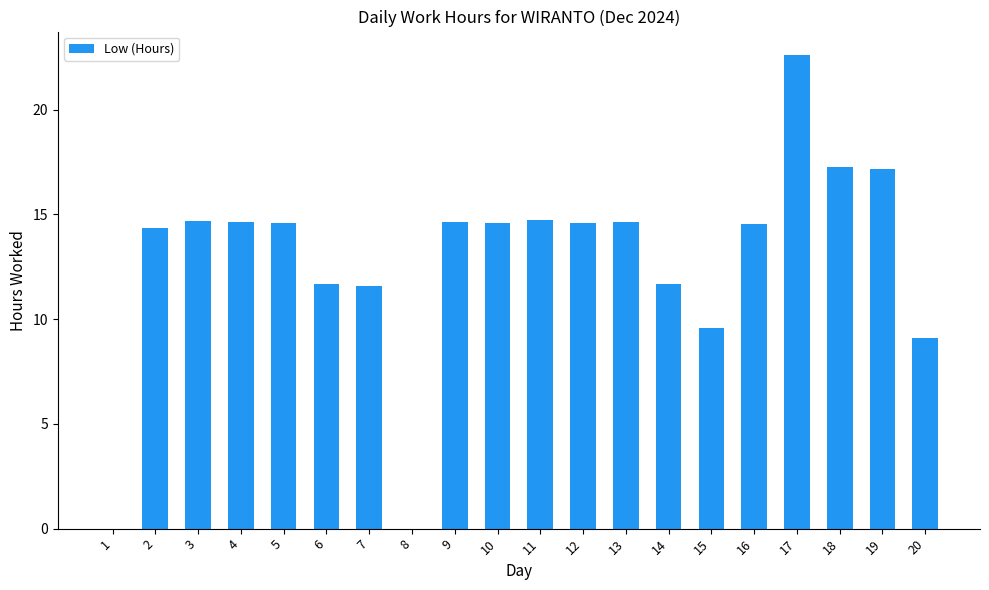

Read the value at 7.

11.6